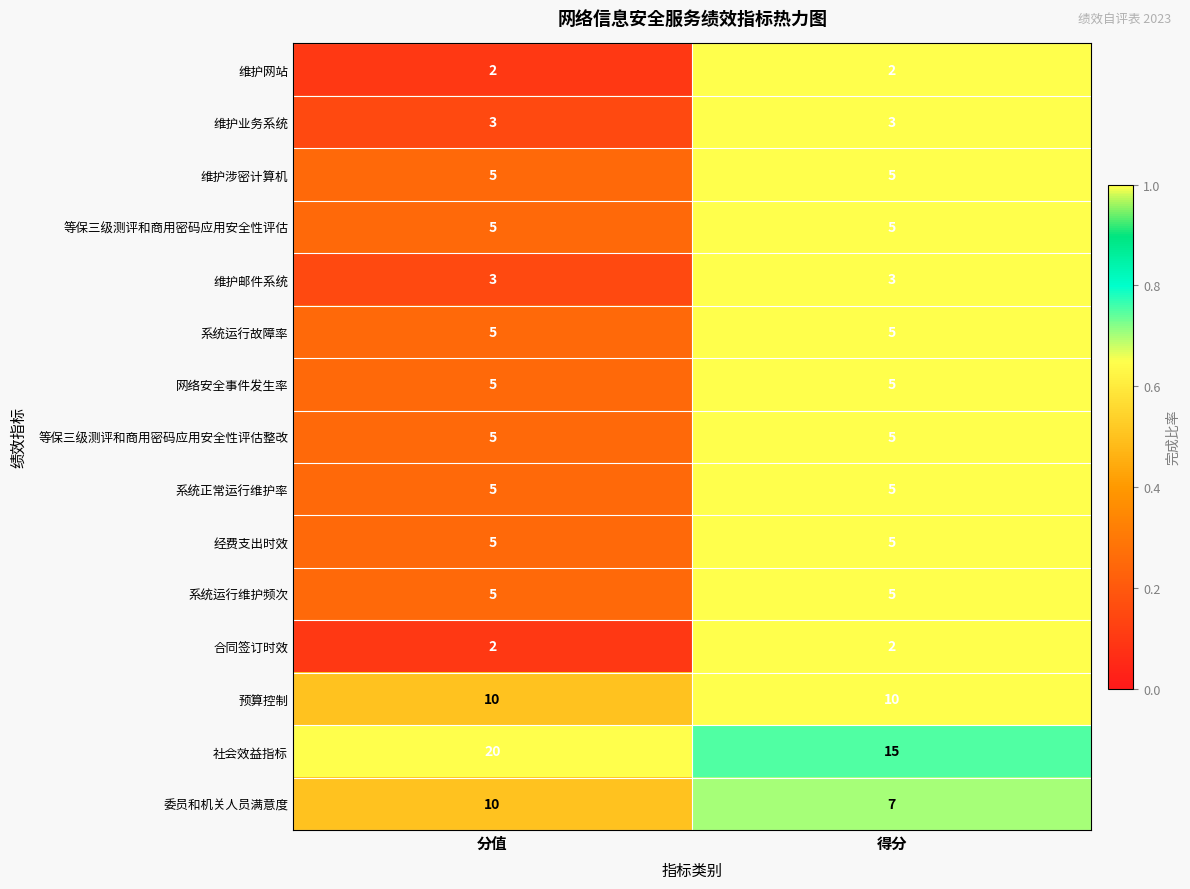

Which category has the highest value across all series?

分值